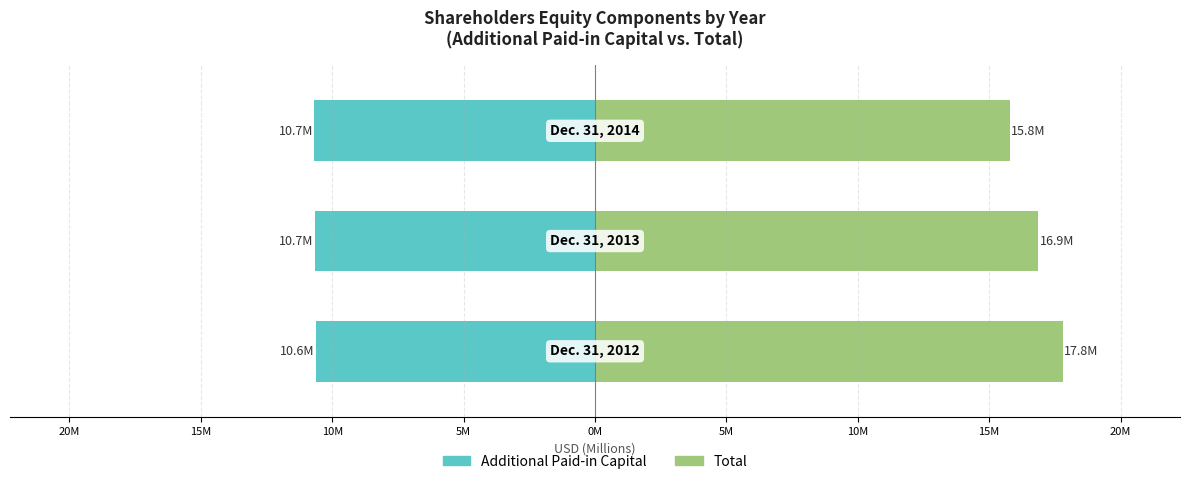

Rank the series at 20M from lowest to highest value.

Additional Paid-in Capital, Total